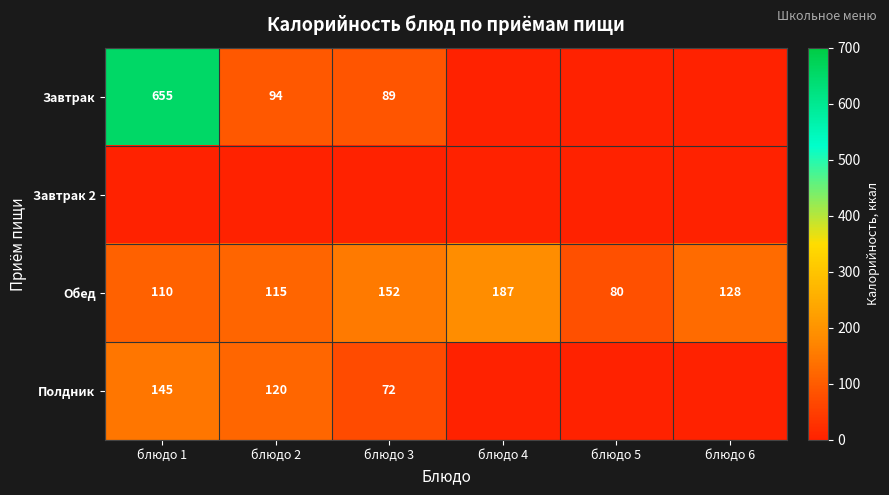

The Завтрак series shows 94 at блюдо 2. True or false?

True